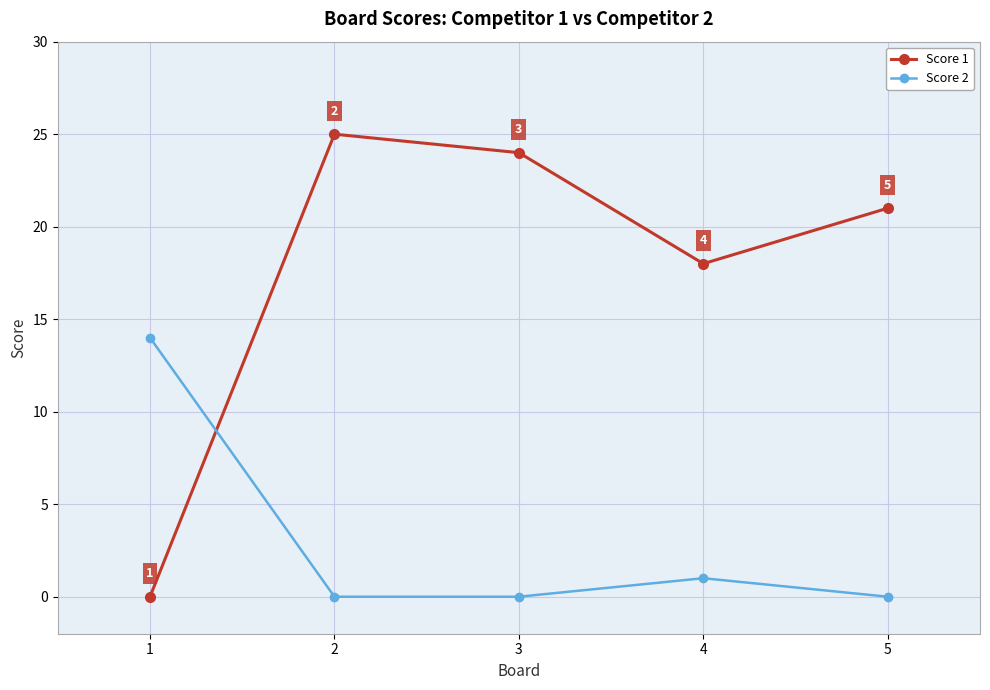

Is the value of Score 2 at 2 greater than the value of Score 1 at 3?

No